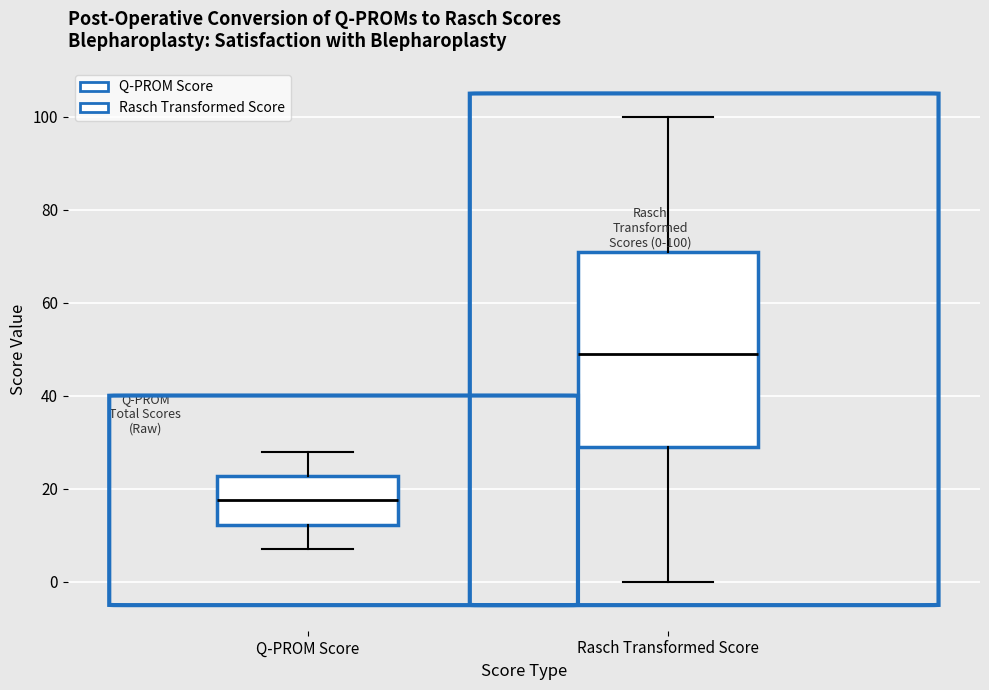

Which box has the lowest median line?

Q-PROM Score